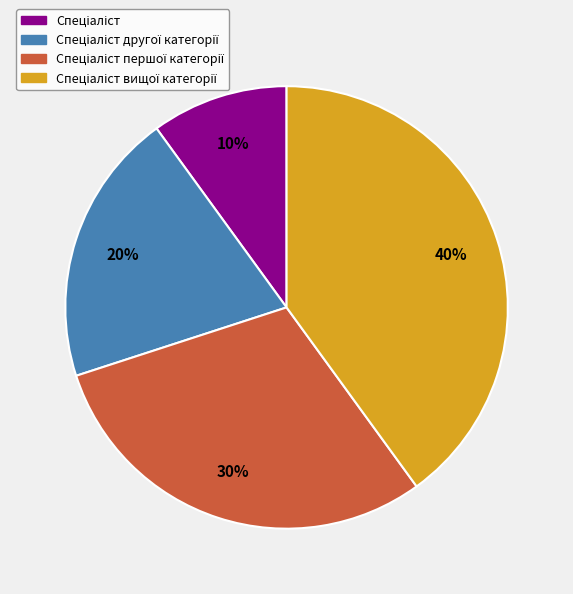

Is there a majority slice in this chart?

No